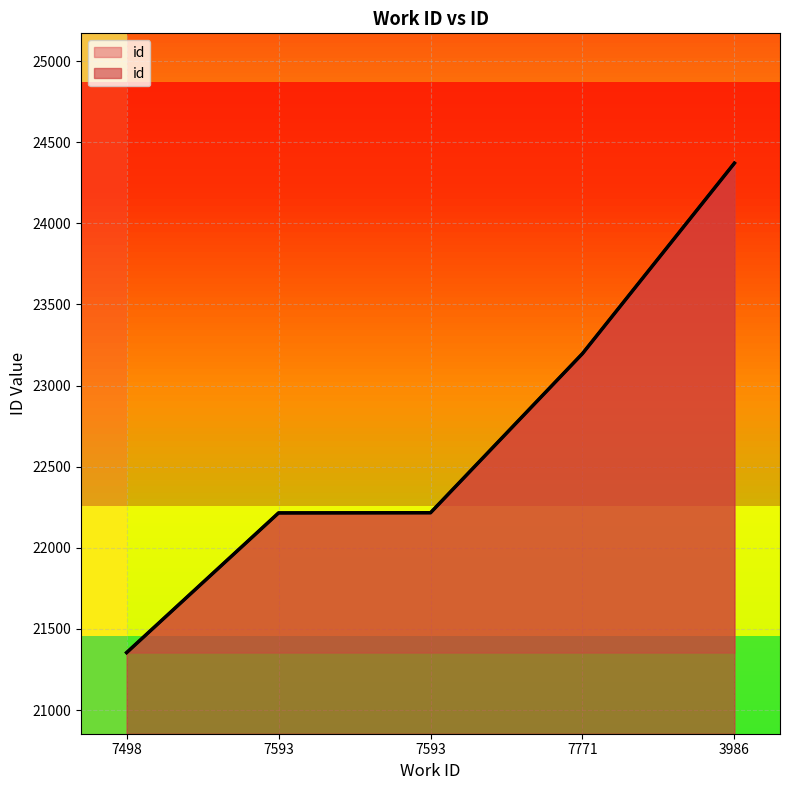

What is the value of the 5th point from the left?

24371